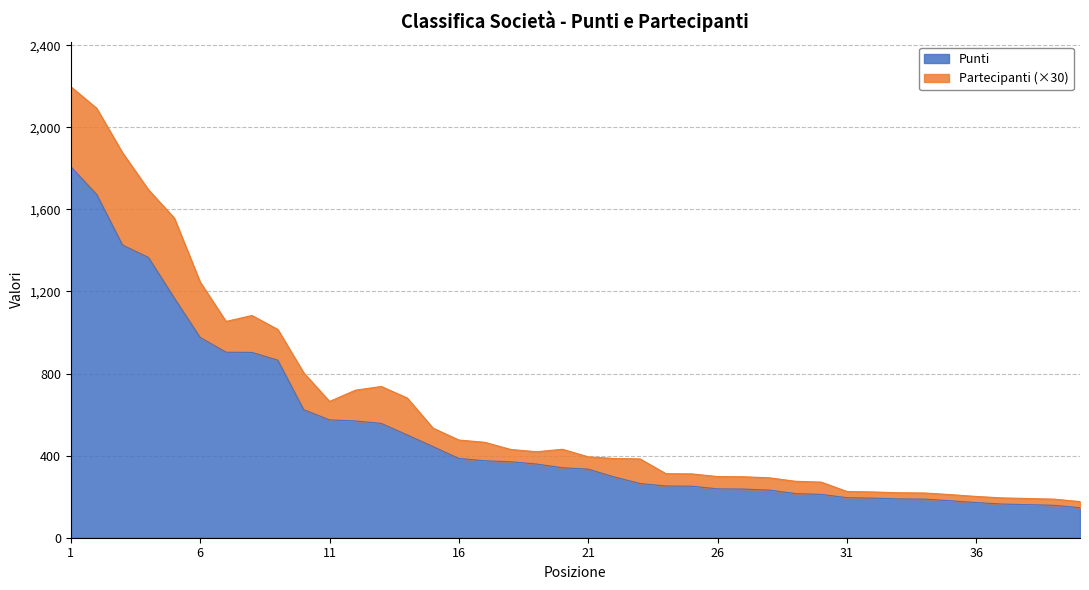

Reading left to right, what are all the values shown in this chart?

1=1808	2=1673	3=1426	4=1366	5=1168	6=976	7=904	8=903	9=865	10=624	11=574	12=569	13=557	14=501	15=444	16=386	17=375	18=370	19=359	20=341	21=334	22=296	23=264	24=252	25=251	26=238	27=237	28=232	29=215	30=211	31=195	32=193	33=189	34=188	35=180	36=171	37=164	38=161	39=158	40=146